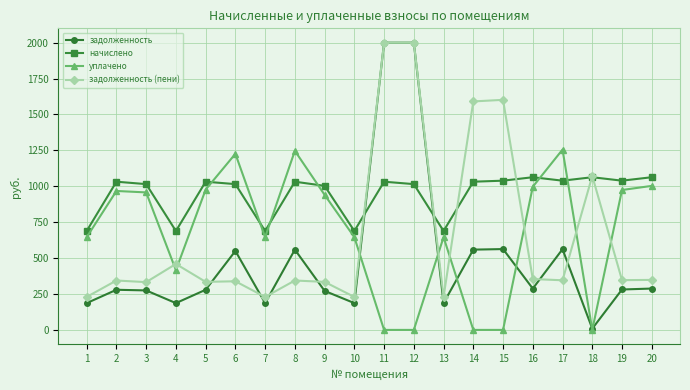

Rank the series at 15 from lowest to highest value.

уплачено, задолженность, начислено, задолженность (пени)